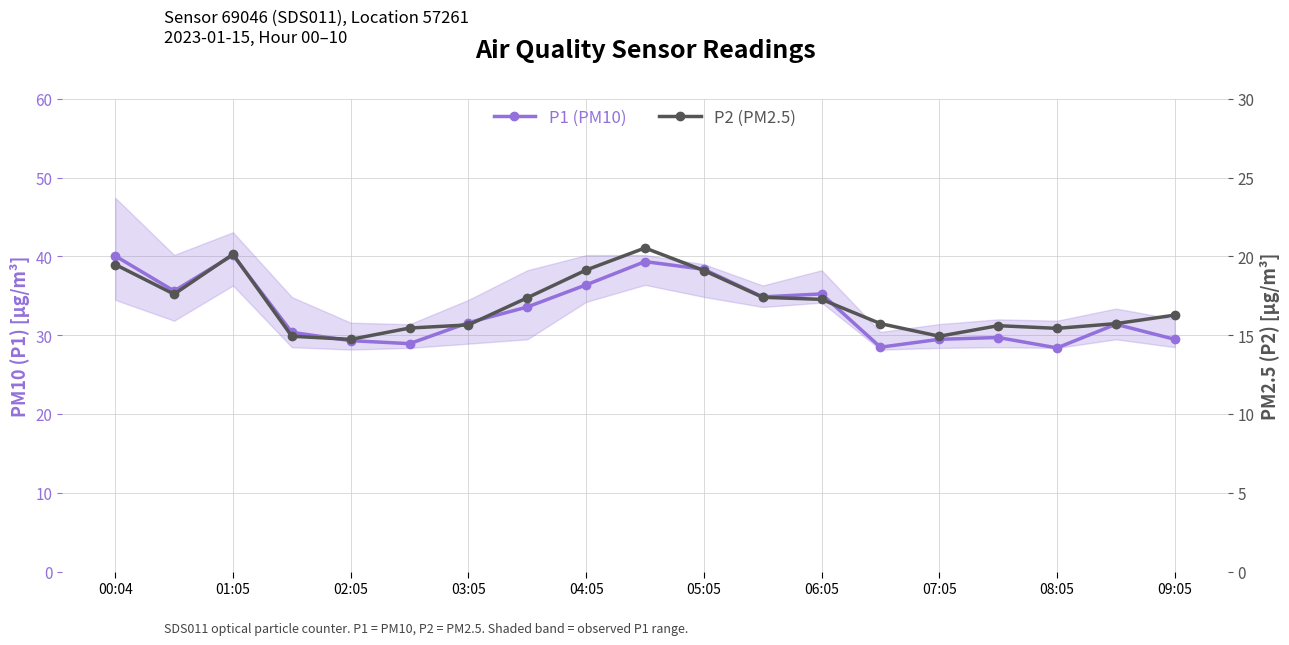

What are all the series names shown in the legend?

P1 (PM10), P2 (PM2.5)